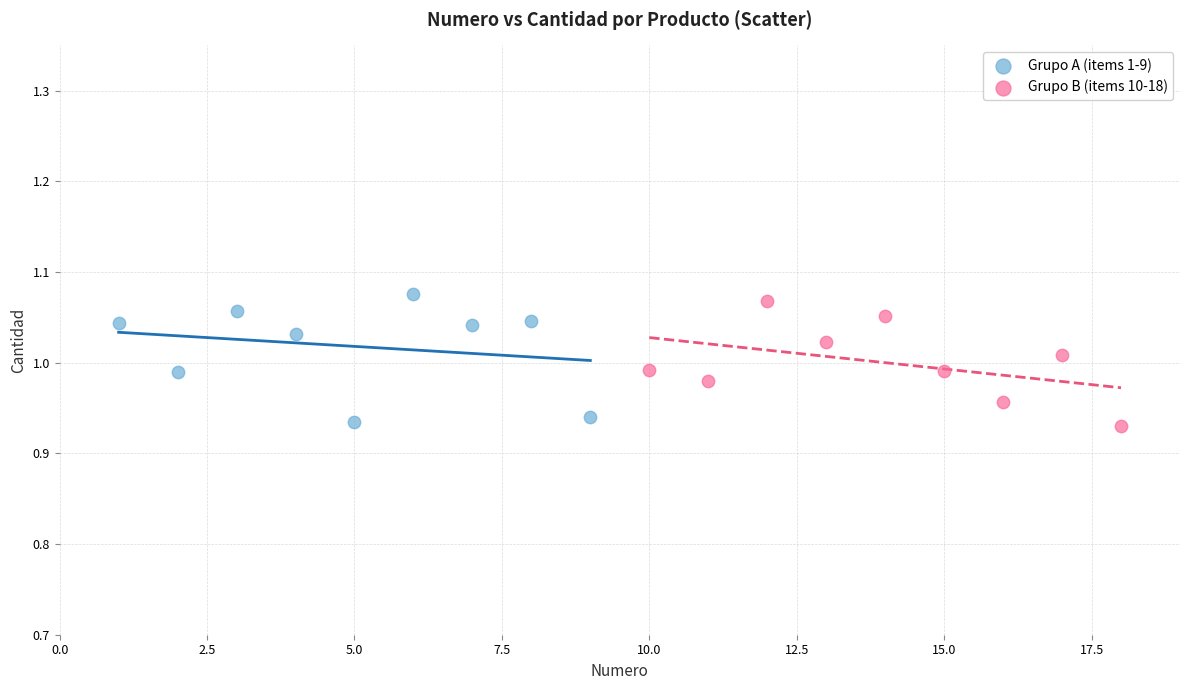

What are all the series names shown in the legend?

Grupo A (items 1-9), Grupo B (items 10-18)